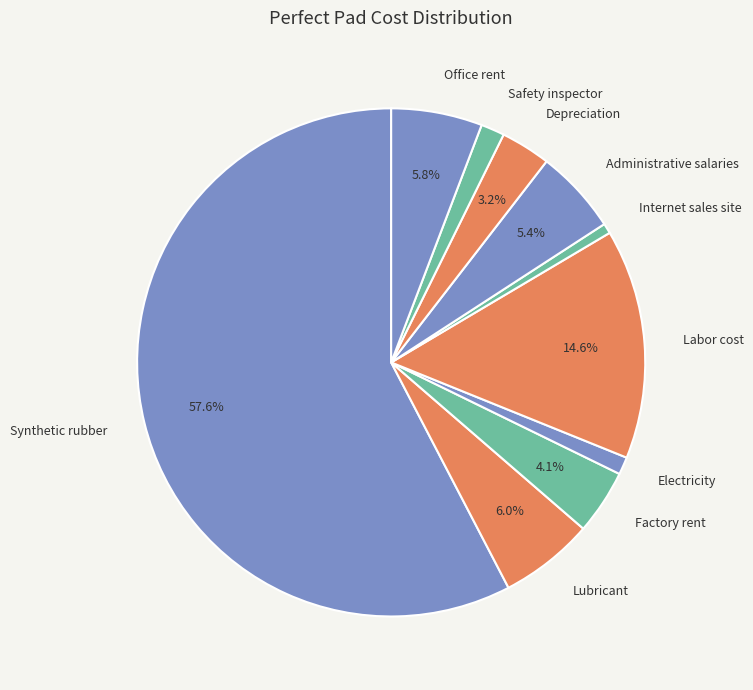

To the nearest percent, what is the difference between the largest and smallest slice percentages?

57%